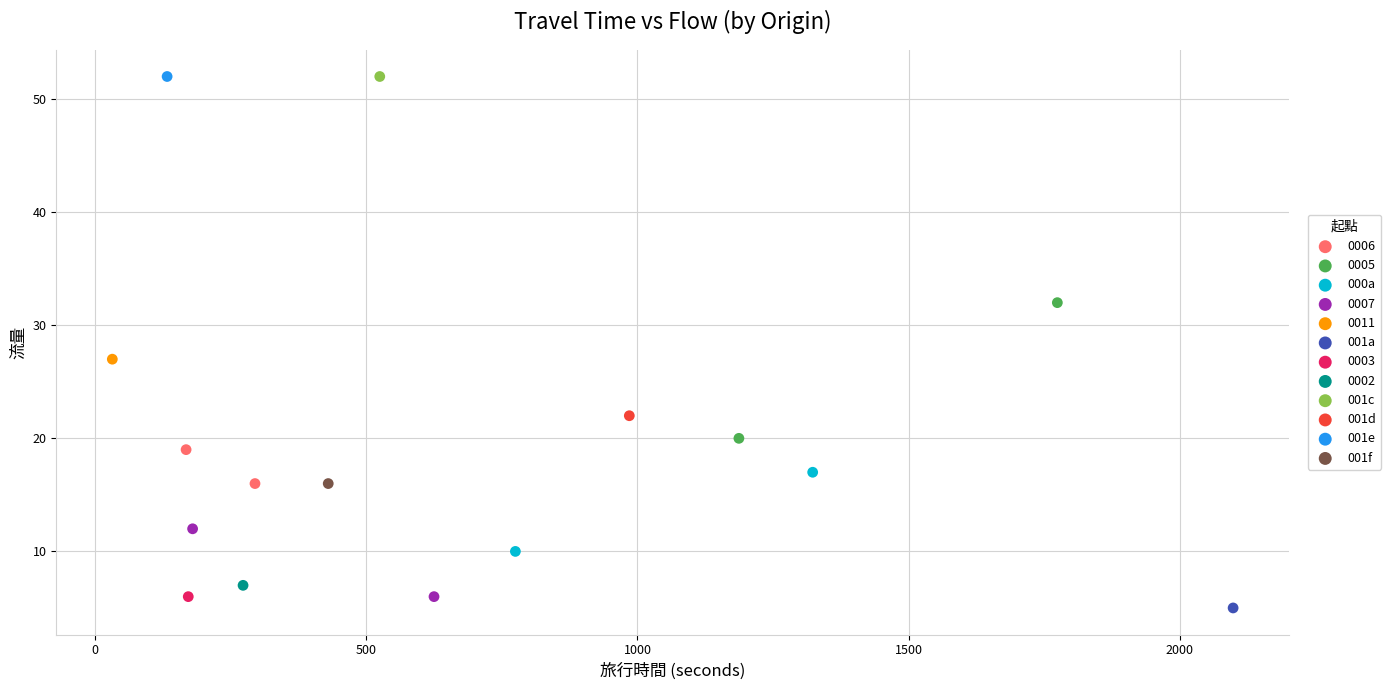

What are all the series names shown in the legend?

0006, 0005, 000a, 0007, 0011, 001a, 0003, 0002, 001c, 001d, 001e, 001f